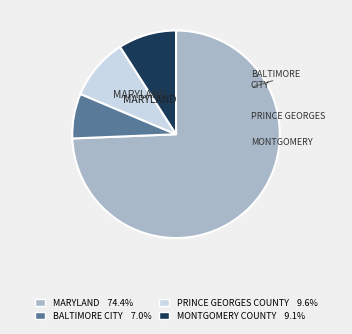

How many segments does this pie chart have?

4